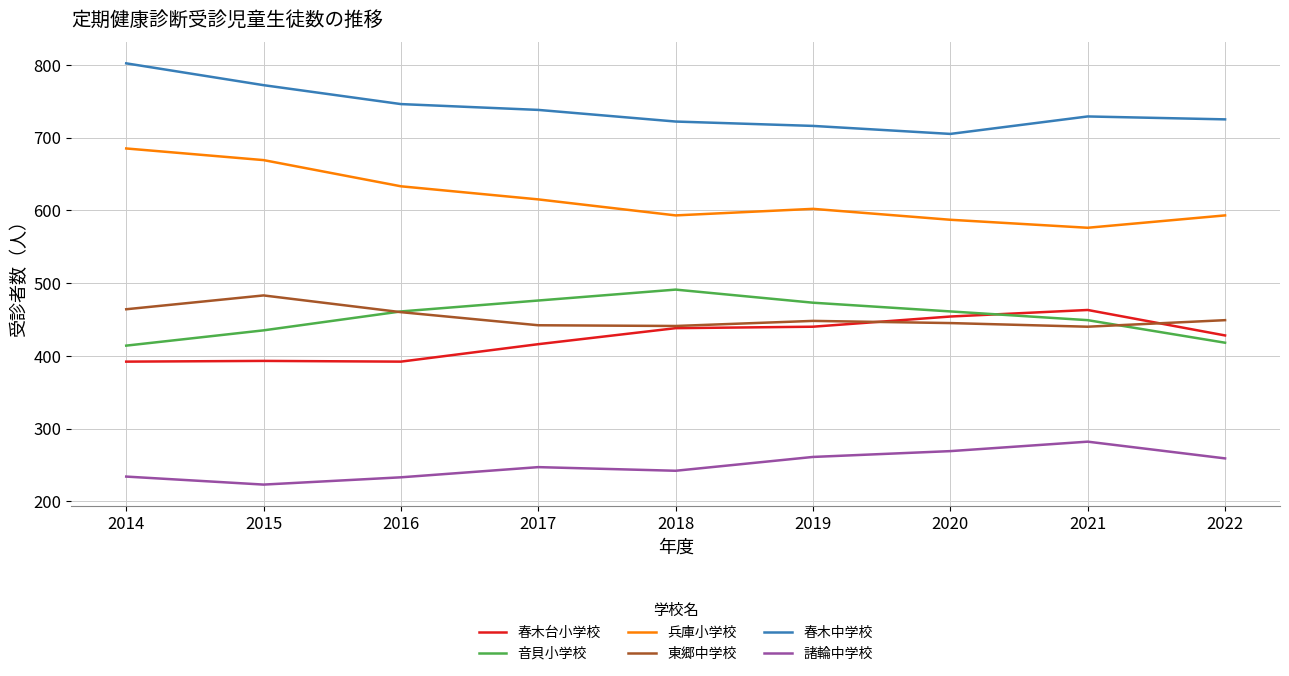

What value does the 音貝小学校 series have at 2022, to the nearest 10?

420